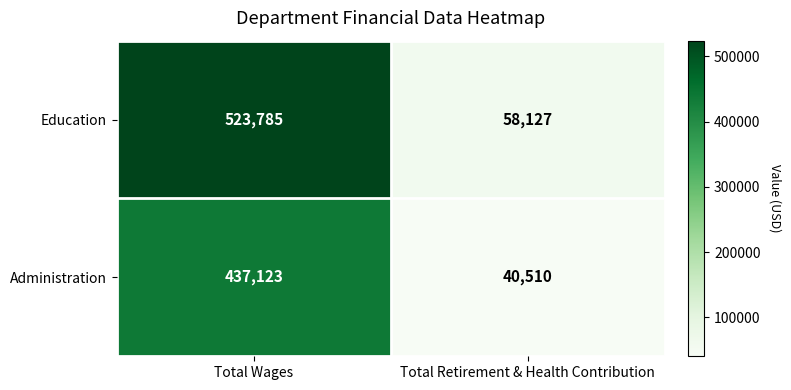

Between Total Wages and Total Retirement & Health Contribution, which series saw the biggest shift?

Education